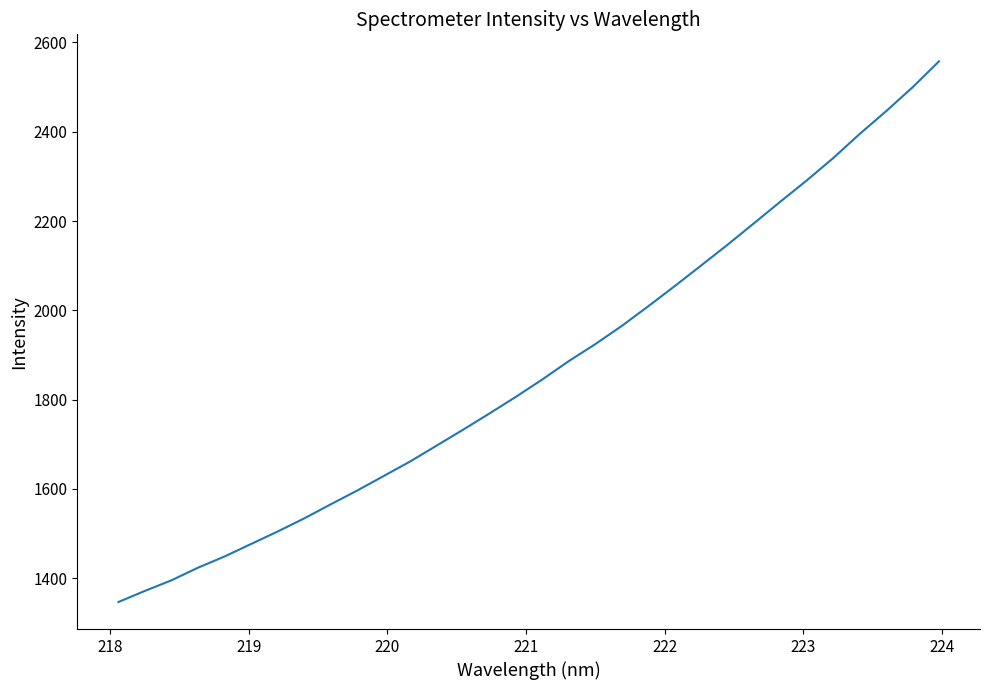

What is the greatest value displayed?

2557.7